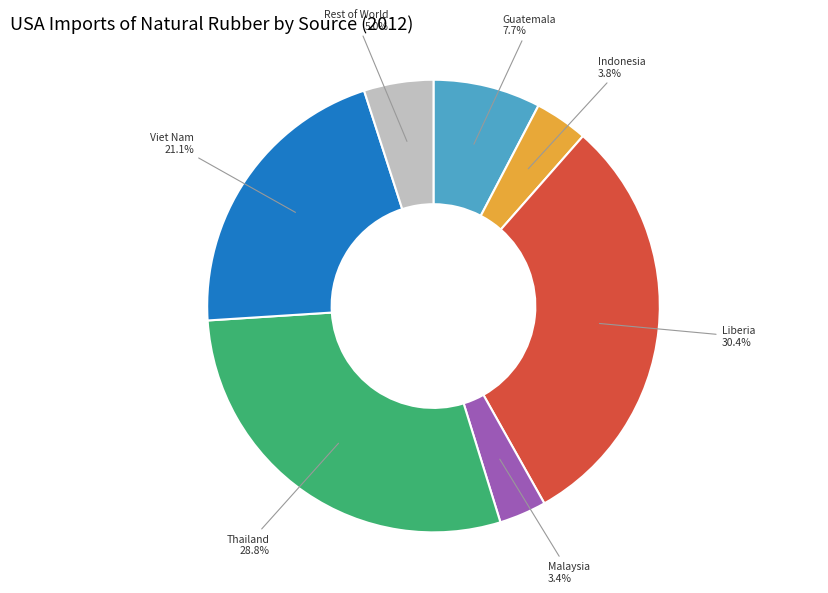

What is the total percentage of Liberia and Guatemala?

38.0%